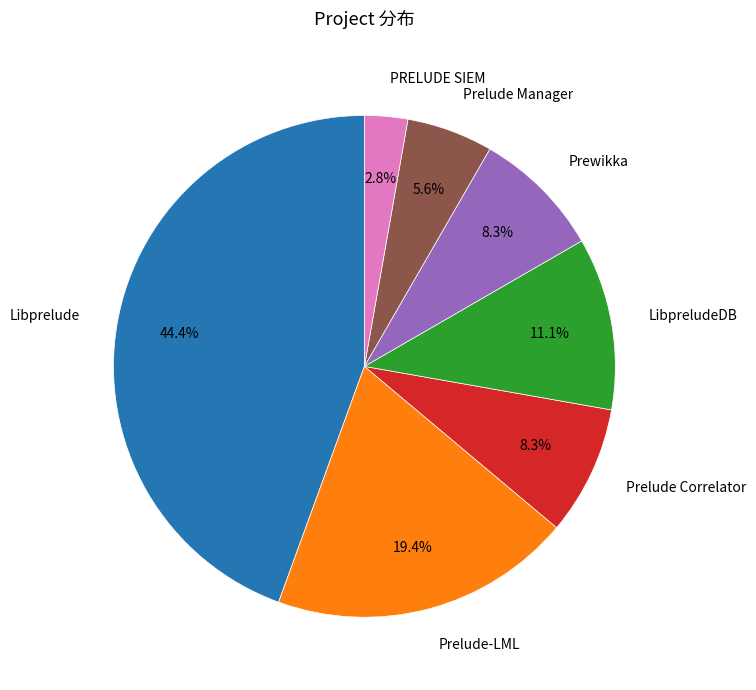

Is there any slice that represents more than half of the pie?

No